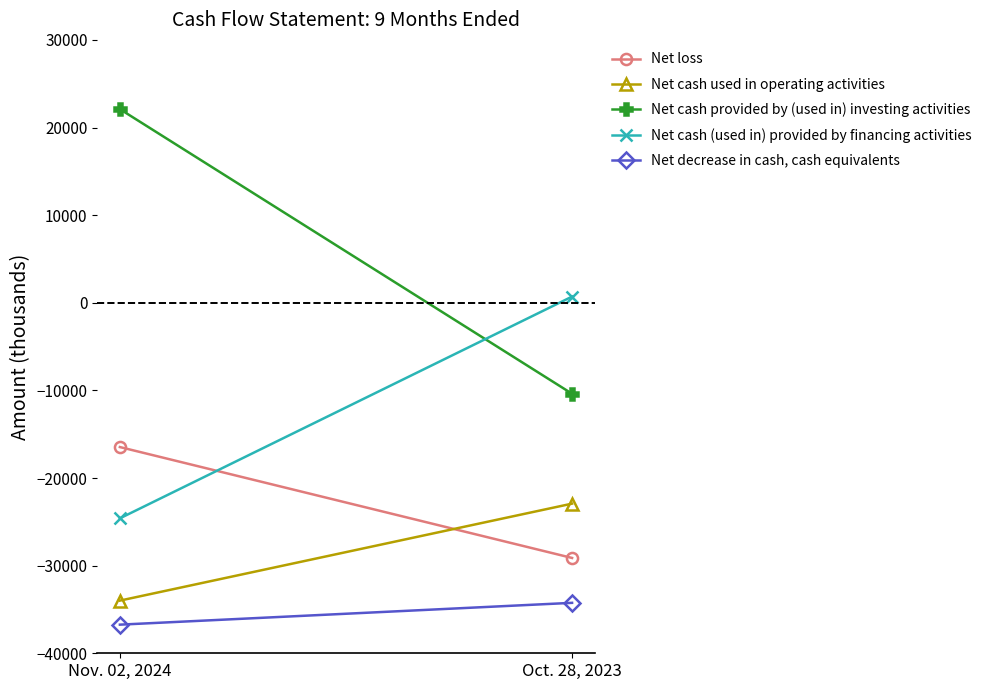

What is the label of the 1st point from the left?

Nov. 02, 2024